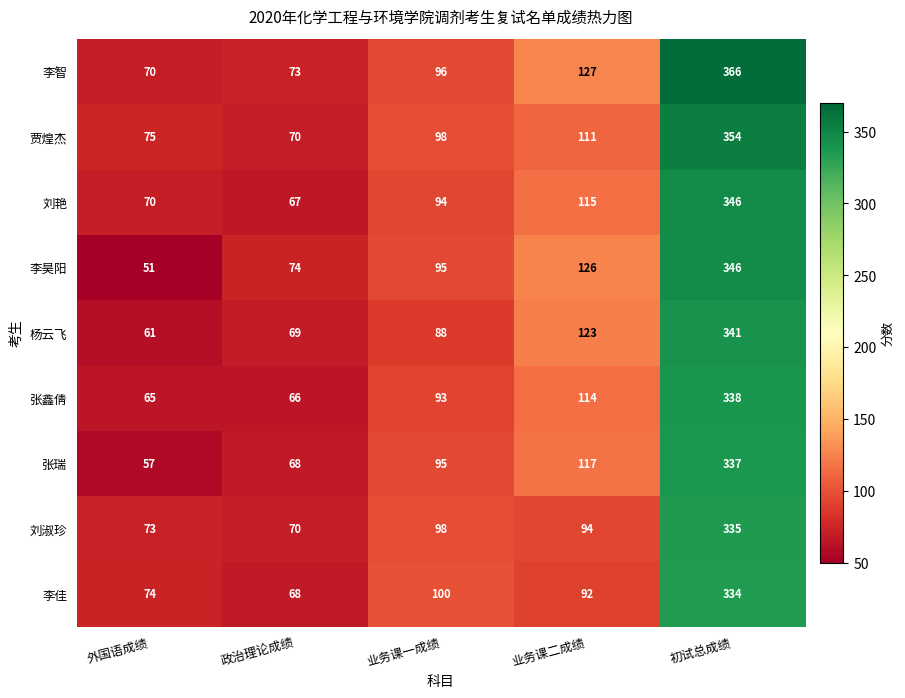

At which category is the sum across all series the highest?

初试总成绩